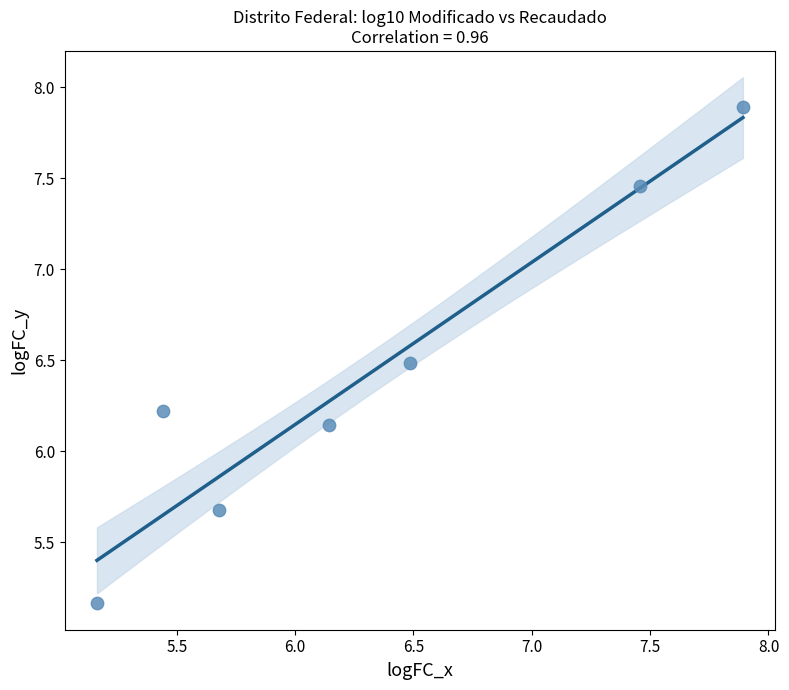

What is the range of X values (max minus min)?

2.7